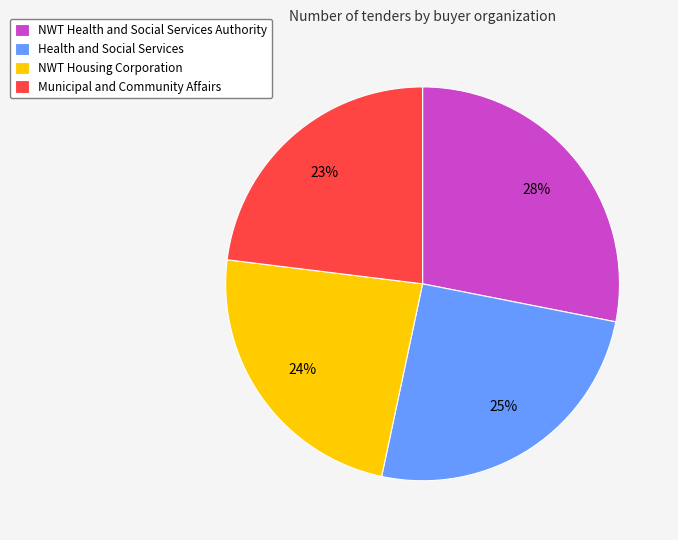

Does NWT Health and Social Services Authority account for over 50% of the chart?

No